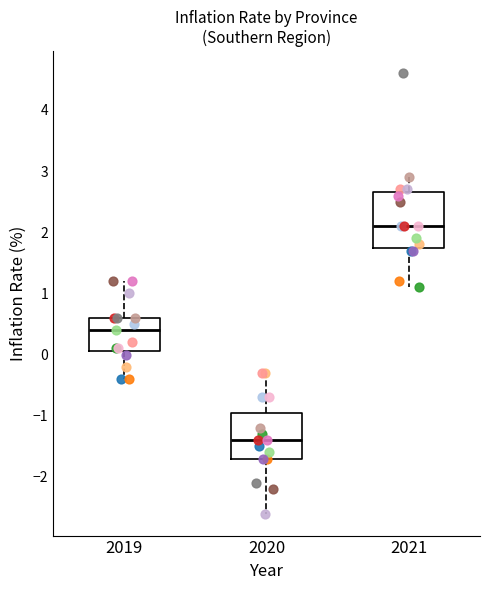

Which box has the highest median line?

2021